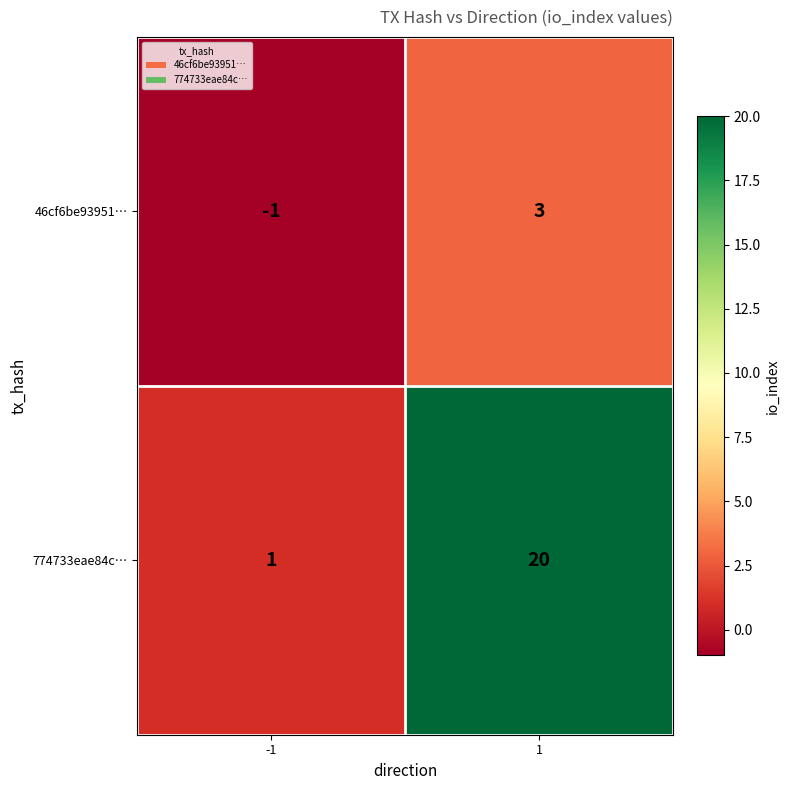

Which series has the largest total across all categories?

774733eae84c…